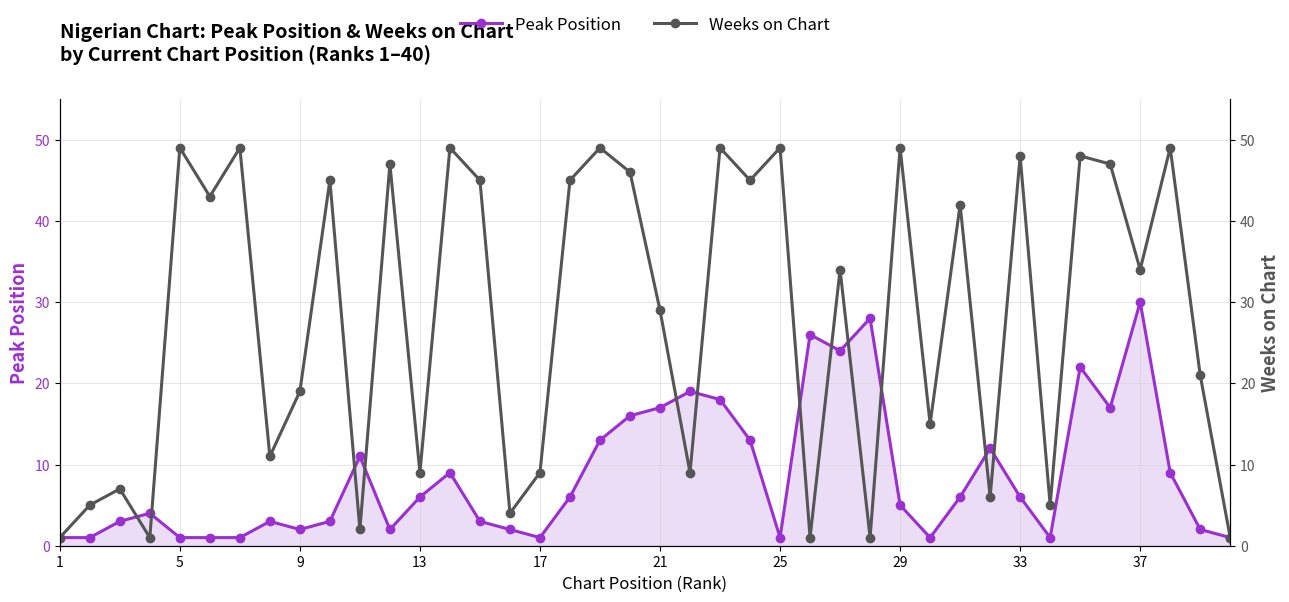

Which has a higher value, 33 or 21?

21